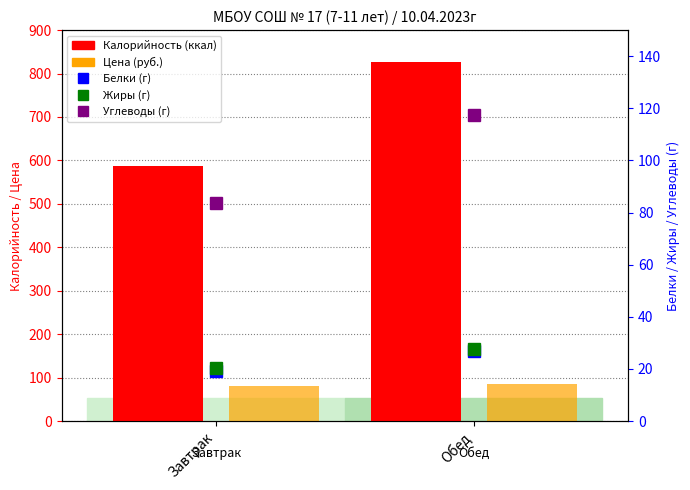

What are all the series names shown in the legend?

Калорийность, Цена (руб.), Белки, Жиры, Углеводы